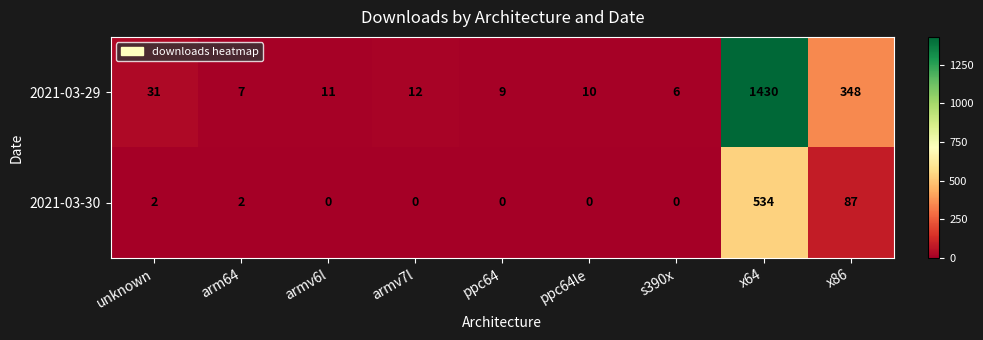

What is the difference between the highest and lowest values at x64?

896